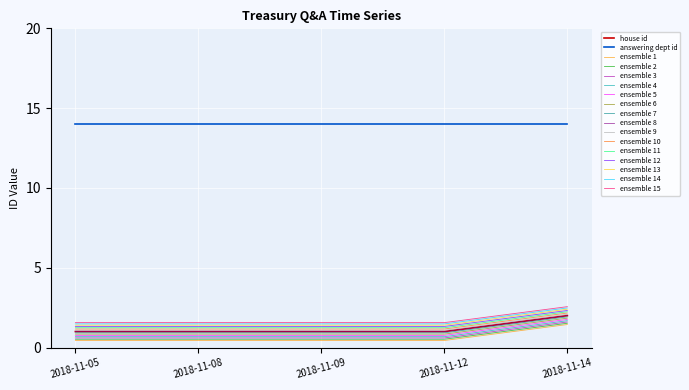

Does the chart have visible grid lines?

Yes